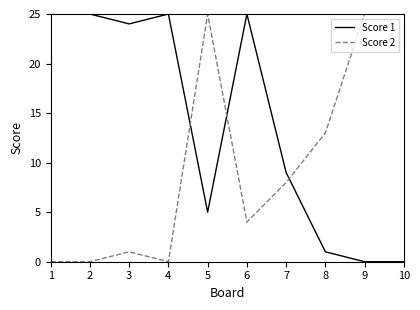

Rank the series by their average value, from lowest to highest.

Score 2, Score 1